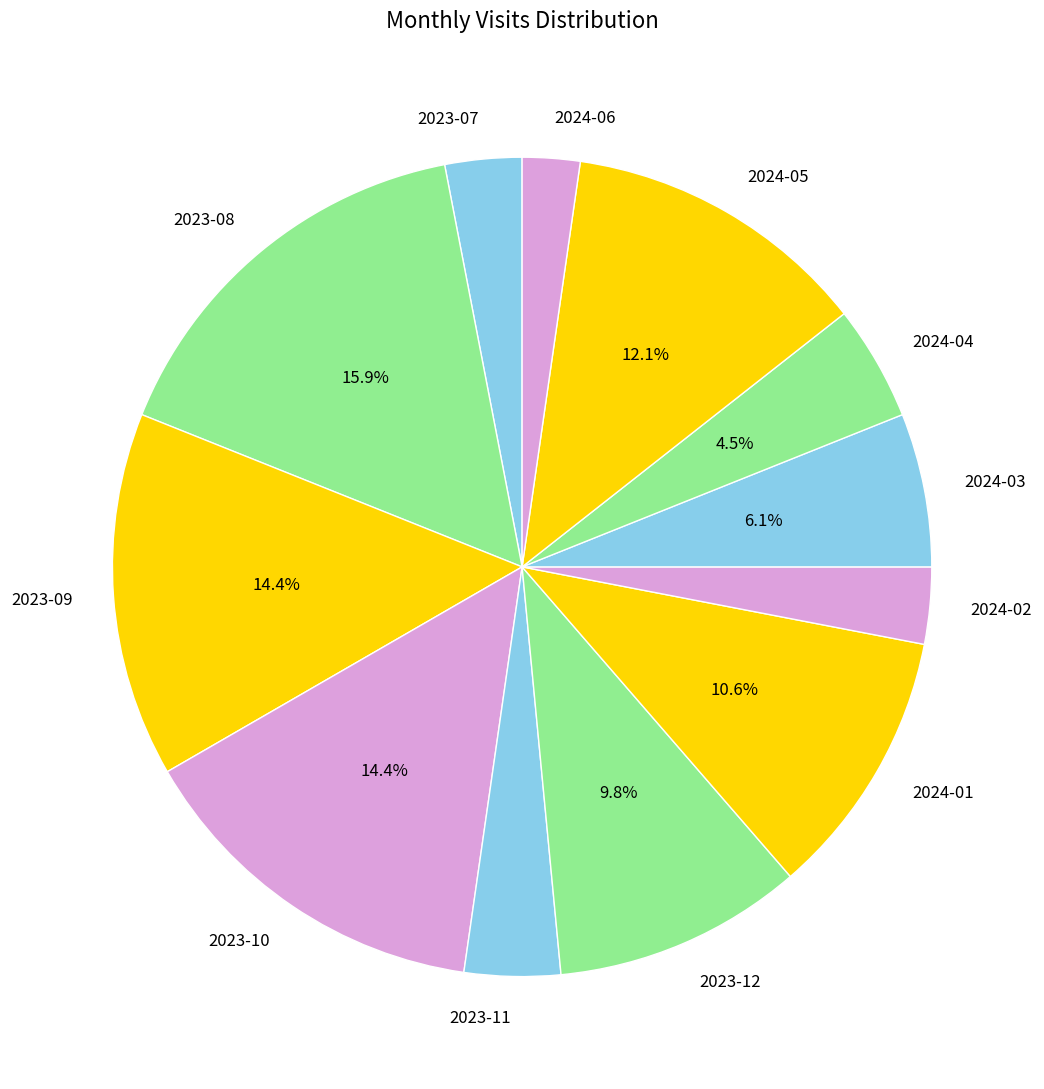

Which slice is the smallest?

2024-06